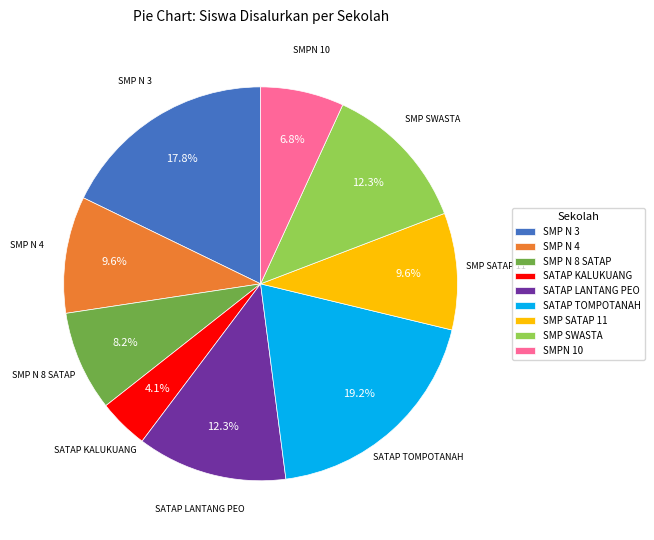

Which slice is the largest?

SATAP TOMPOTANAH